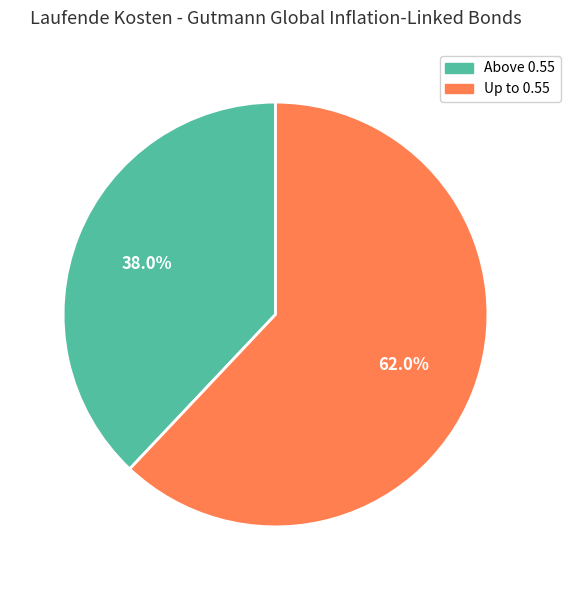

How many segments does this pie chart have?

2